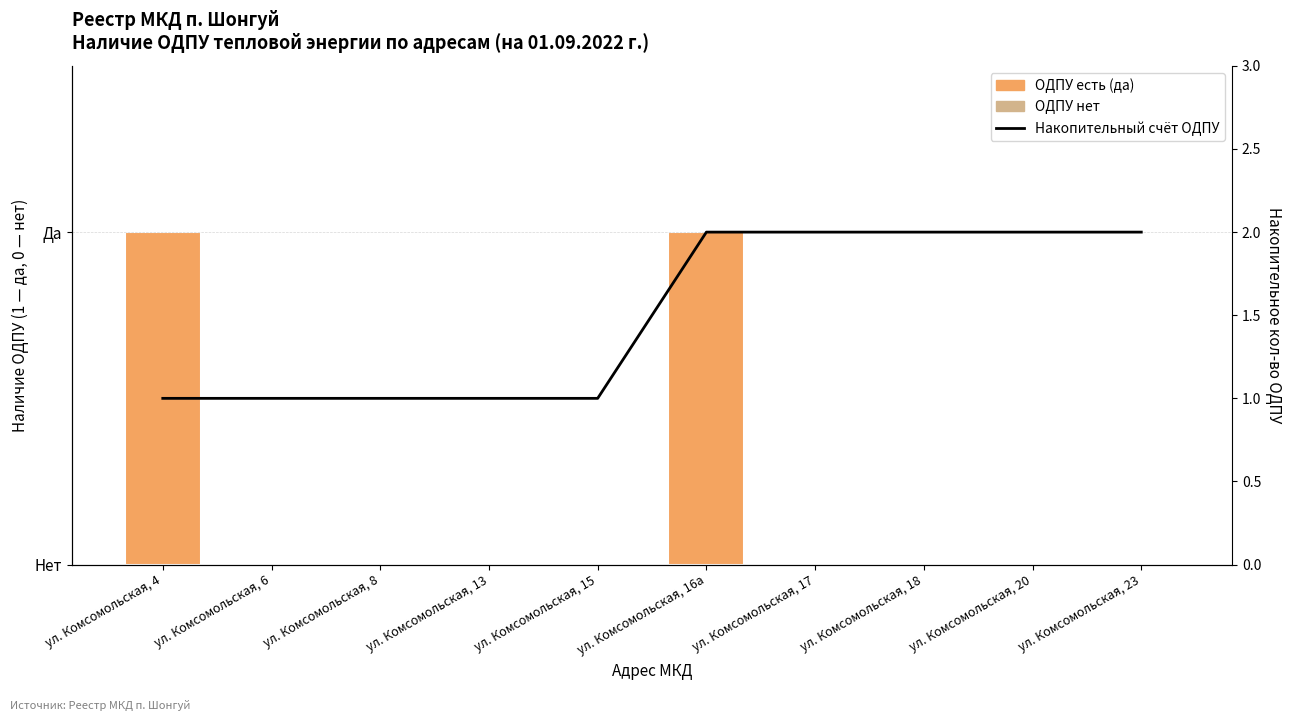

At how many categories does at least one series exceed 0?

10